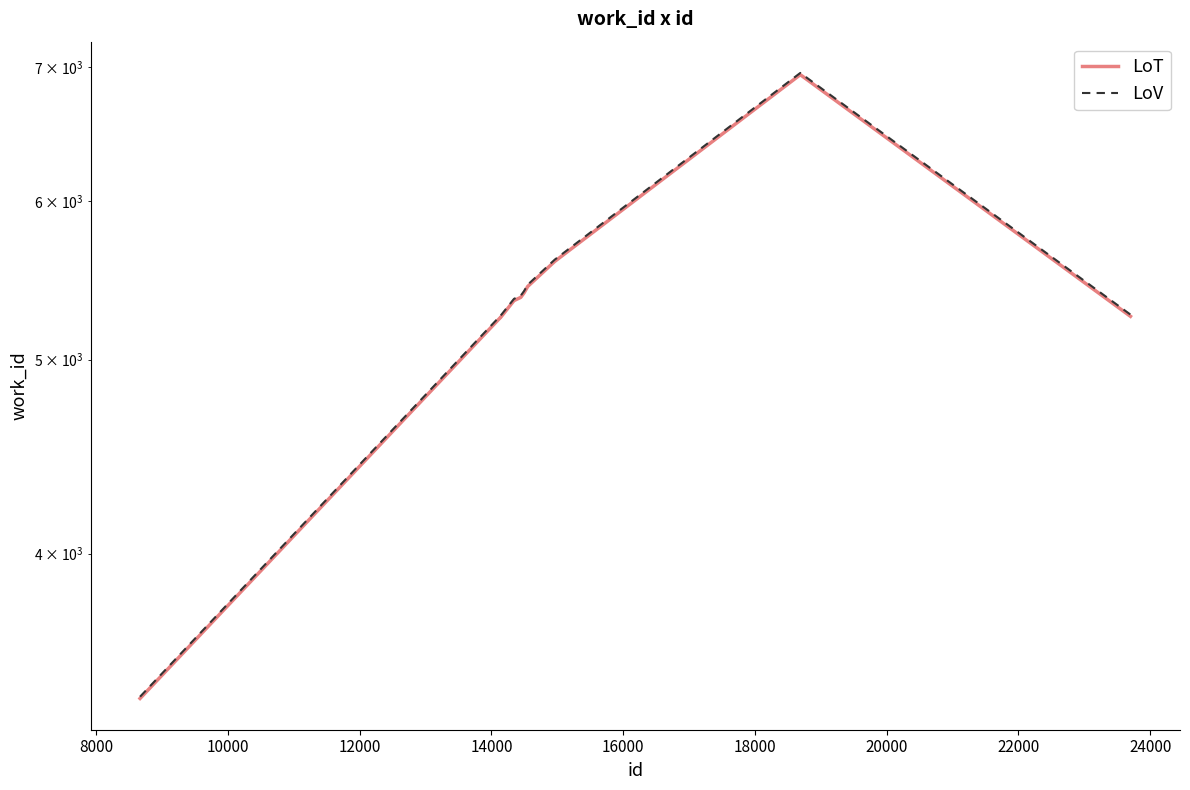

How many data points does each series have?

10